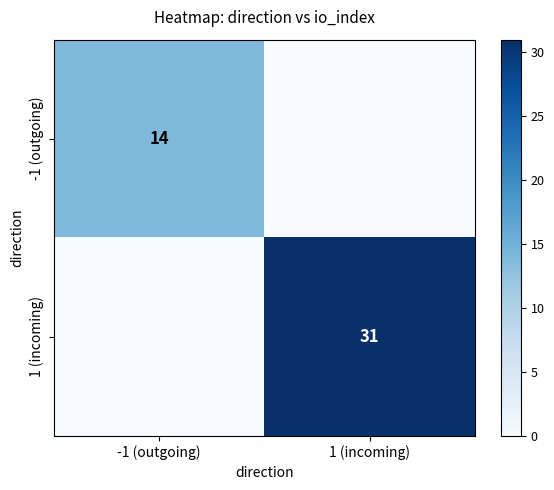

The value of 1 (incoming) at 1 (incoming) is 31. True or false?

True